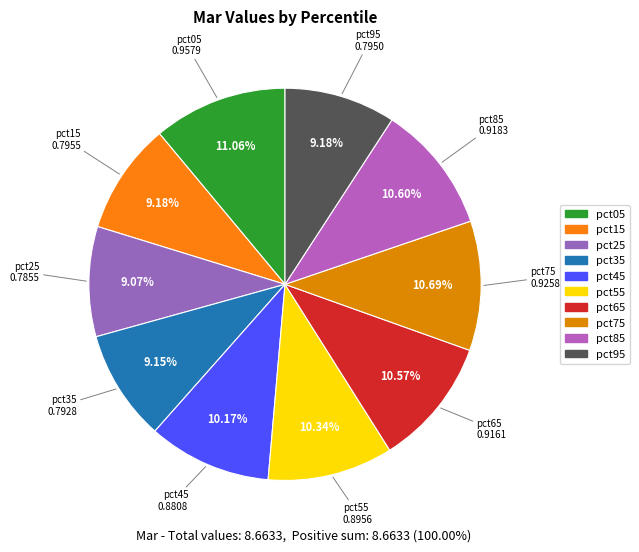

How many segments does this pie chart have?

10